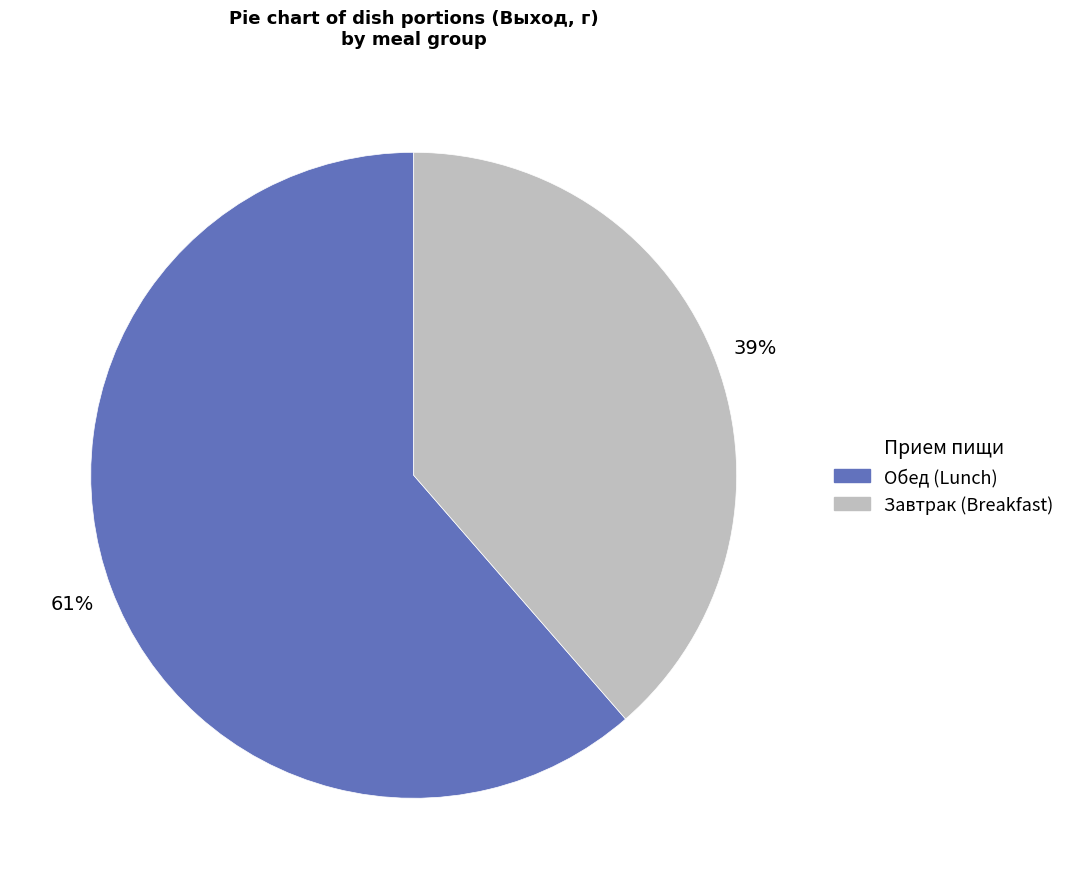

Is there a majority slice in this chart?

Yes